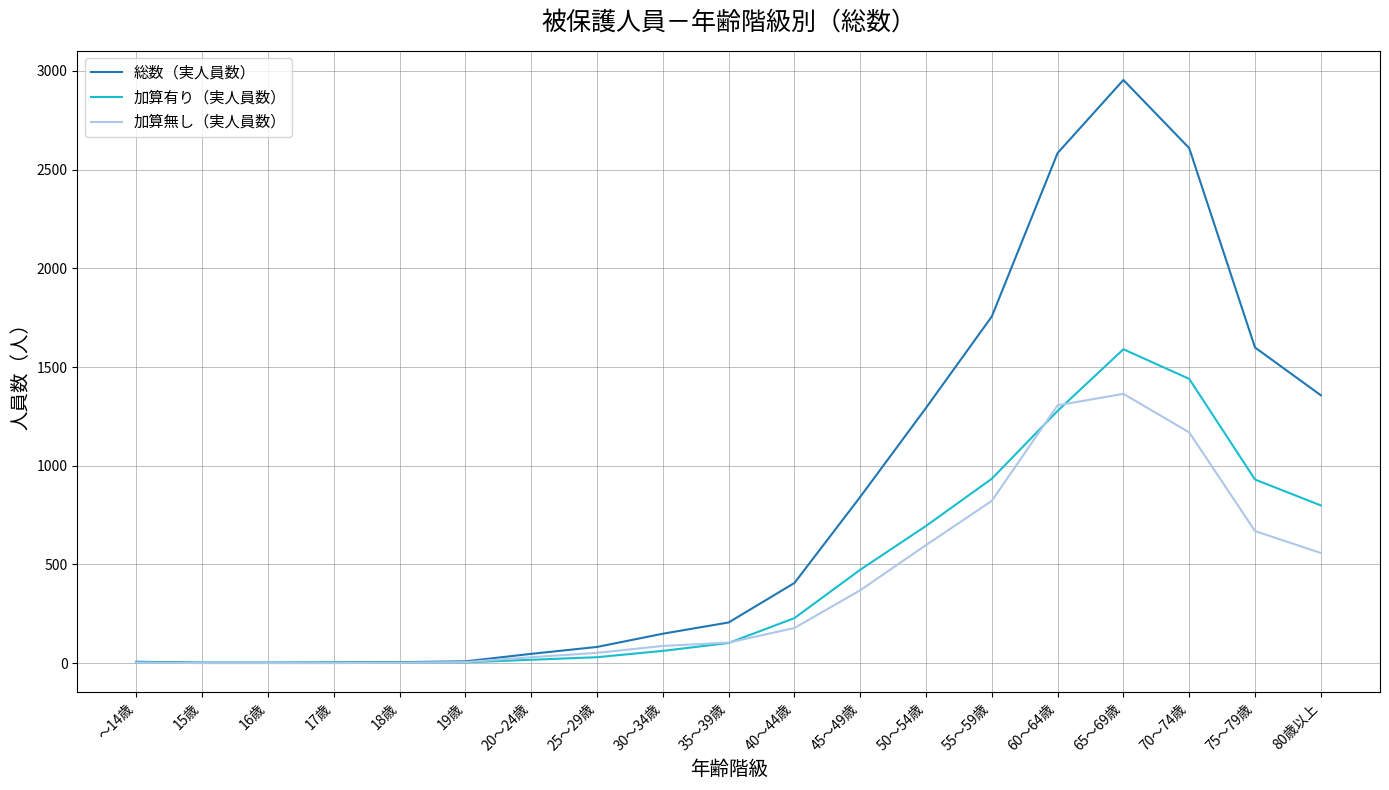

The value of 加算無し（実人員数） at 65～69歳 is 1364. True or false?

True